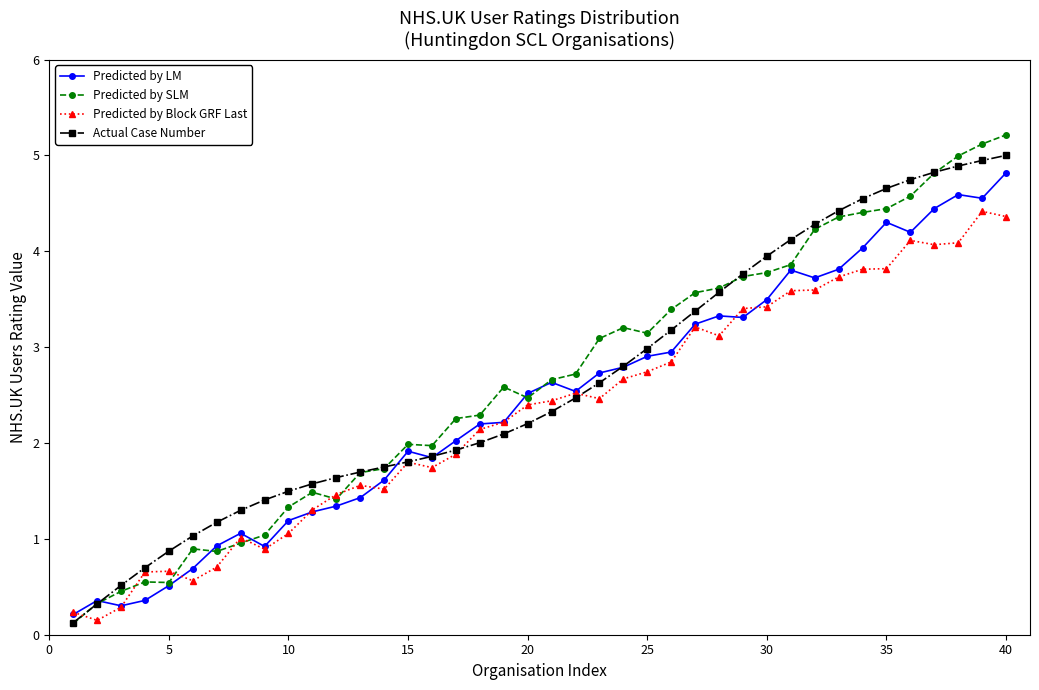

At how many categories does at least one series exceed 0?

40